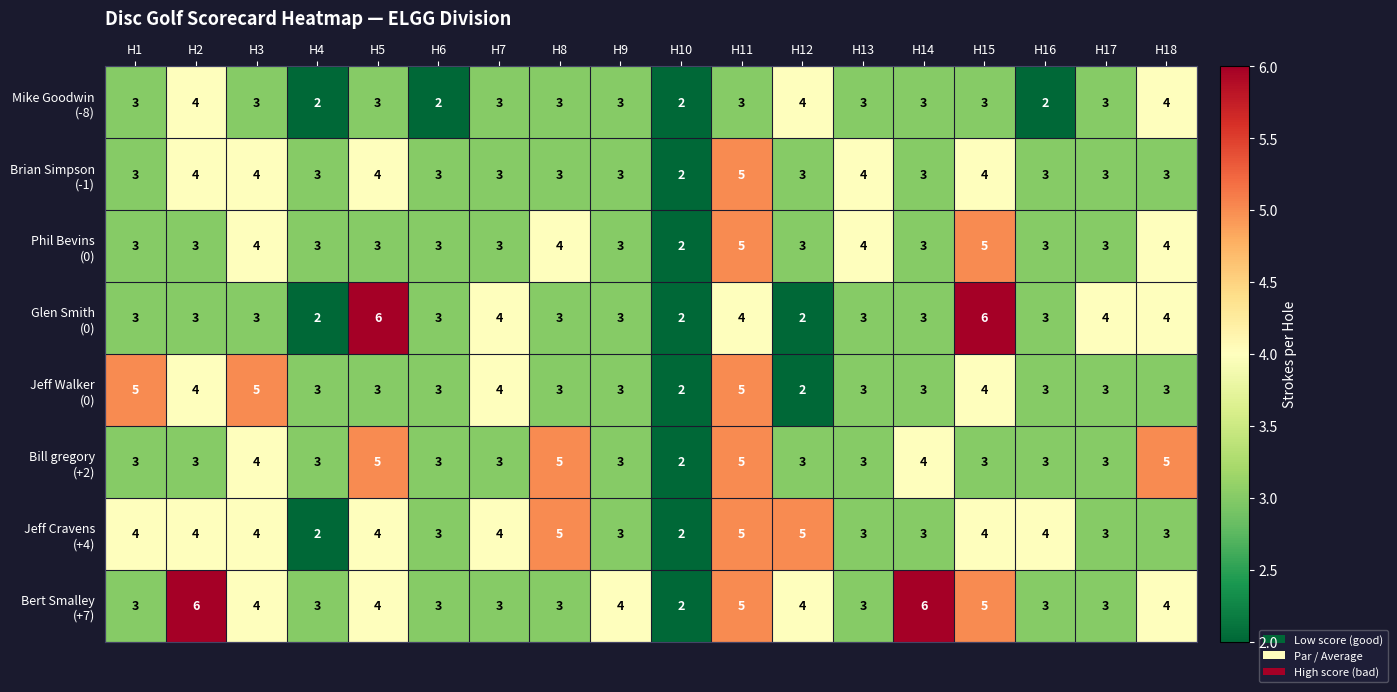

At which category is the sum across all series the highest?

H11